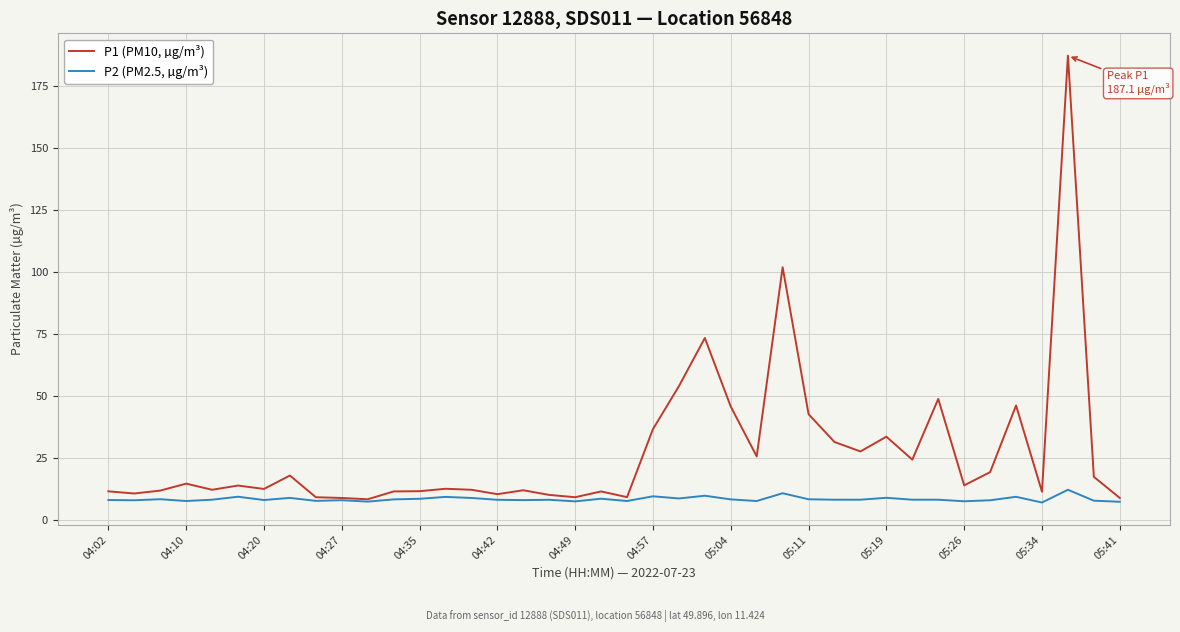

How many series are shown in this chart?

2